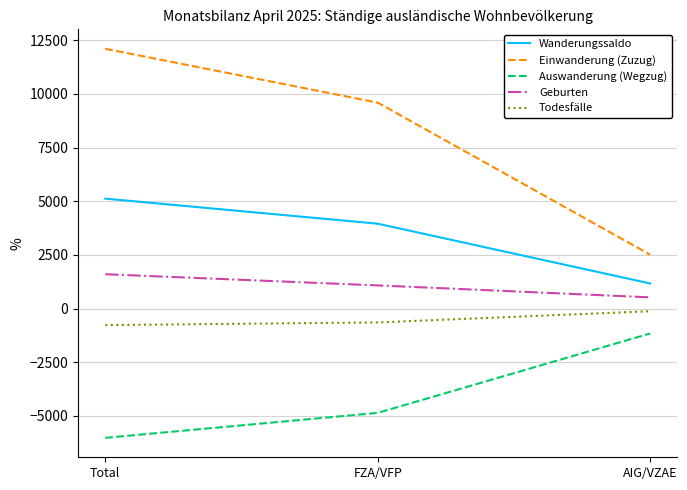

Is it true that Auswanderung (Wegzug) equals -6574 at FZA/VFP?

False